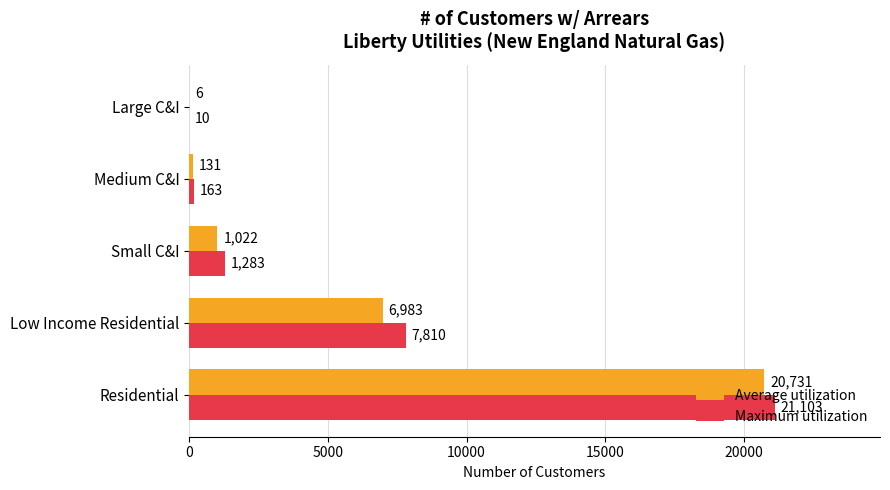

Which series changed the most between Residential and Large C&I?

Maximum utilization